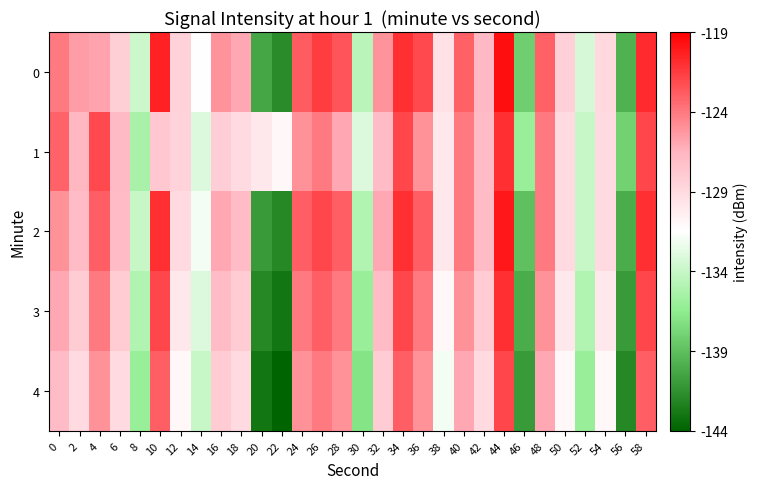

Reading left to right, what are all the values shown in this chart?

0: 0=-124.1	2=-125.5	4=-125.8	6=-128.2	8=-133.8	10=-120.4	12=-128.4	14=-131.4	16=-125.2	18=-126.0	20=-140.3	22=-141.8	24=-122.9	26=-121.6	28=-122.6	30=-134.6	32=-125.1	34=-121.0	36=-122.1	38=-129.5	40=-123.0	42=-126.8	44=-119.6	46=-138.2	48=-123.0	50=-128.3	52=-133.3	54=-128.9	56=-139.8	58=-120.8
1: 0=-123.2	2=-126.7	4=-122.1	6=-126.9	8=-135.4	10=-127.8	12=-128.5	14=-133.0	16=-128.1	18=-129.0	20=-130.0	22=-131.0	24=-125.0	26=-124.0	28=-126.0	30=-133.0	32=-127.0	34=-122.0	36=-125.0	38=-130.0	40=-124.0	42=-127.0	44=-121.0	46=-136.0	48=-124.0	50=-129.0	52=-134.0	54=-129.0	56=-138.0	58=-122.0
2: 0=-125.0	2=-127.0	4=-123.0	6=-127.0	8=-134.0	10=-121.0	12=-129.0	14=-132.0	16=-126.0	18=-127.0	20=-141.0	22=-142.0	24=-123.0	26=-122.0	28=-123.0	30=-135.0	32=-126.0	34=-121.0	36=-123.0	38=-130.0	40=-124.0	42=-127.0	44=-120.0	46=-139.0	48=-124.0	50=-129.0	52=-134.0	54=-129.0	56=-140.0	58=-121.0
3: 0=-126.0	2=-128.0	4=-124.0	6=-128.0	8=-135.0	10=-122.0	12=-130.0	14=-133.0	16=-127.0	18=-128.0	20=-142.0	22=-143.0	24=-124.0	26=-123.0	28=-124.0	30=-136.0	32=-127.0	34=-122.0	36=-124.0	38=-131.0	40=-125.0	42=-128.0	44=-121.0	46=-140.0	48=-125.0	50=-130.0	52=-135.0	54=-130.0	56=-141.0	58=-122.0
4: 0=-127.0	2=-129.0	4=-125.0	6=-129.0	8=-136.0	10=-123.0	12=-131.0	14=-134.0	16=-128.0	18=-129.0	20=-143.0	22=-144.0	24=-125.0	26=-124.0	28=-125.0	30=-137.0	32=-128.0	34=-123.0	36=-125.0	38=-132.0	40=-126.0	42=-129.0	44=-122.0	46=-141.0	48=-126.0	50=-131.0	52=-136.0	54=-131.0	56=-142.0	58=-123.0